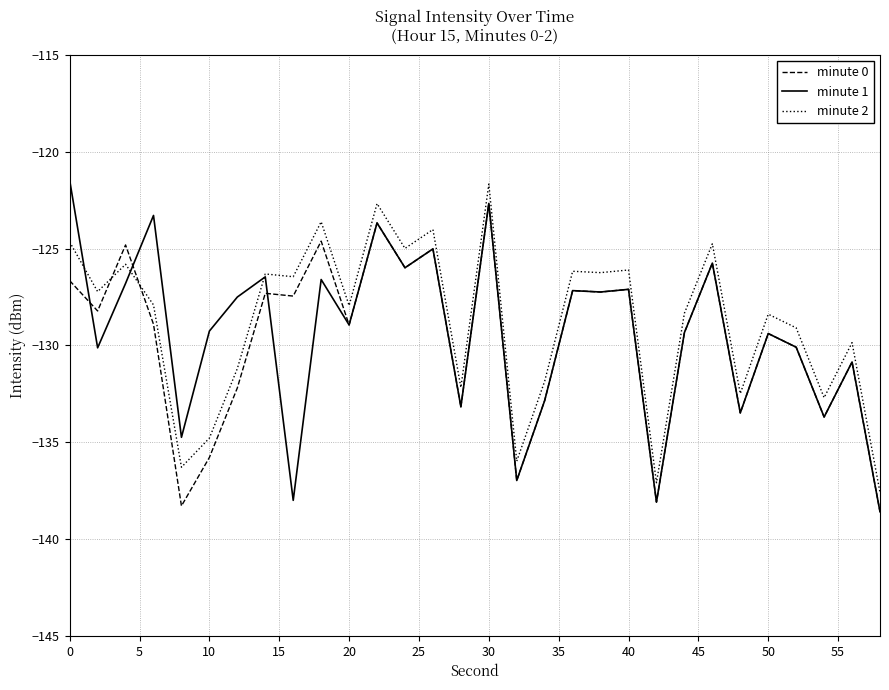

What are all the series names shown in the legend?

minute 0, minute 1, minute 2